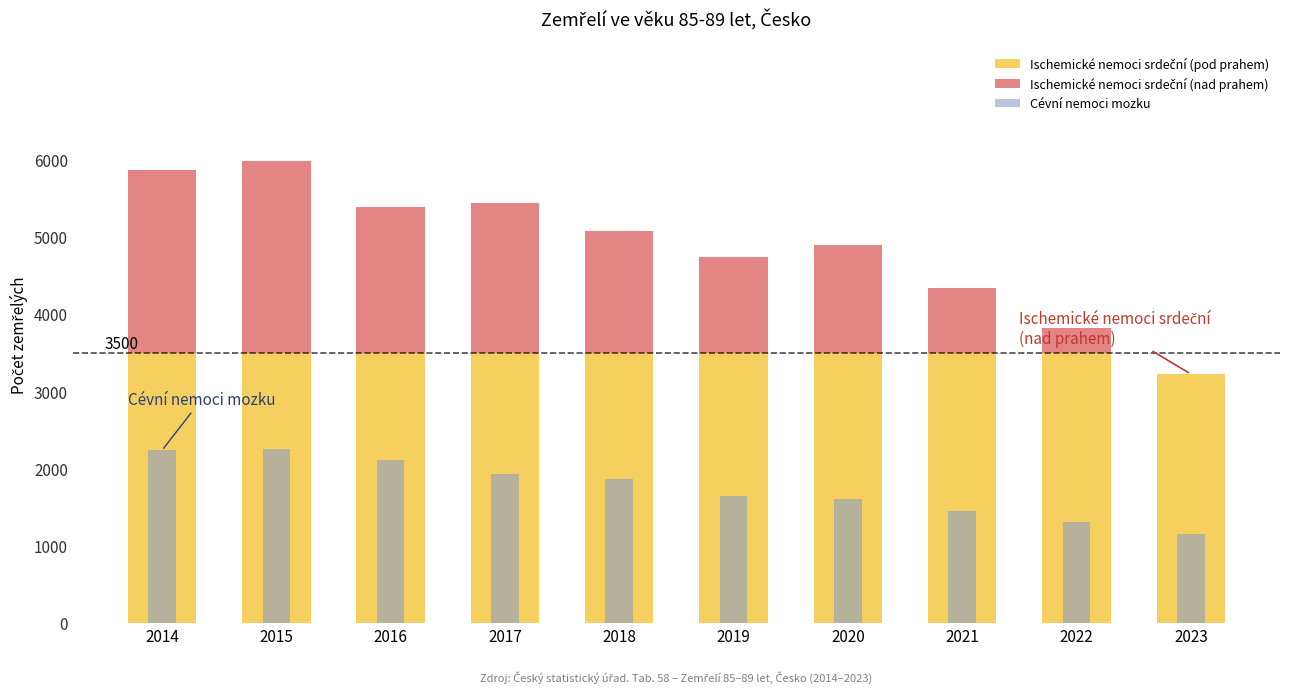

What is the total value across all series at 2020?

6494